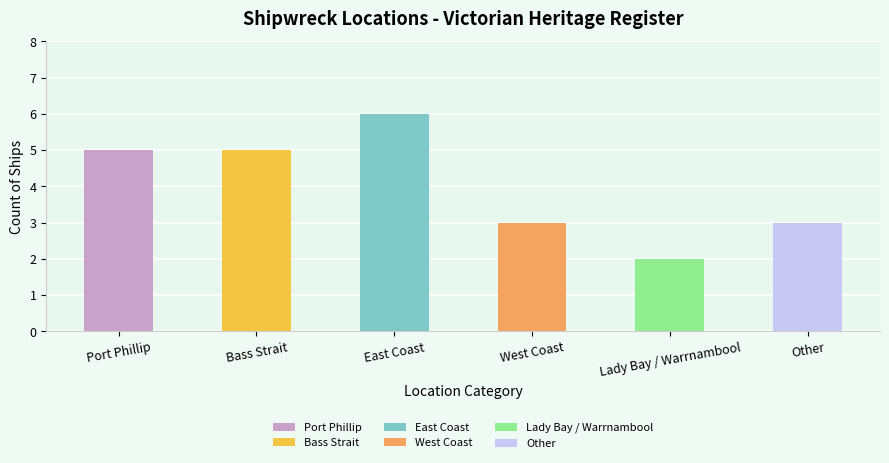

What is the difference between the second highest and minimum values?

3